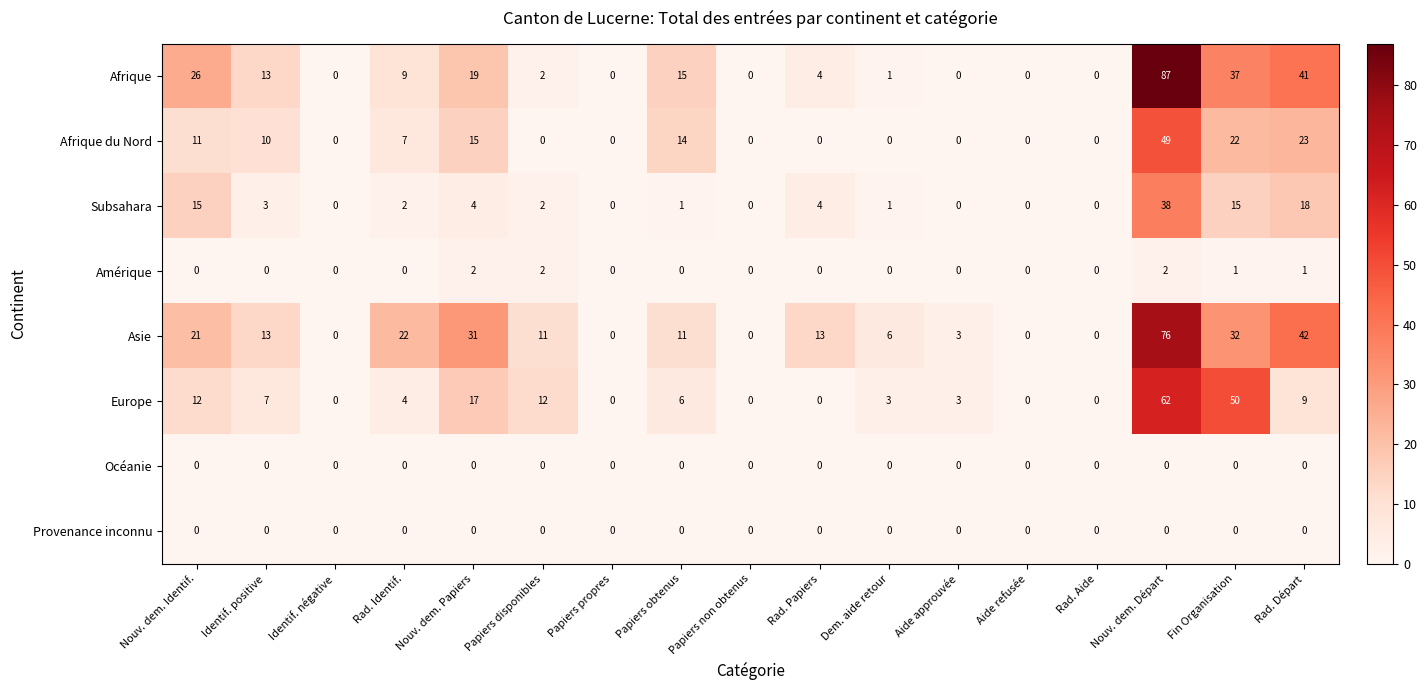

What is the spread (max minus min) of values at Nouv. dem. Papiers?

31